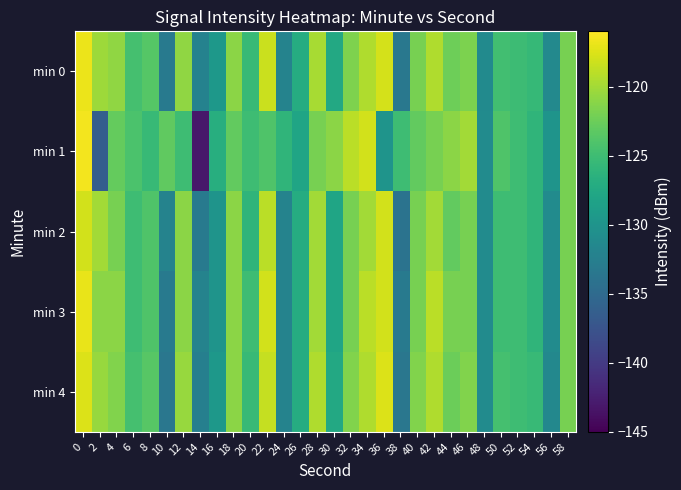

How many series are shown in this chart?

5